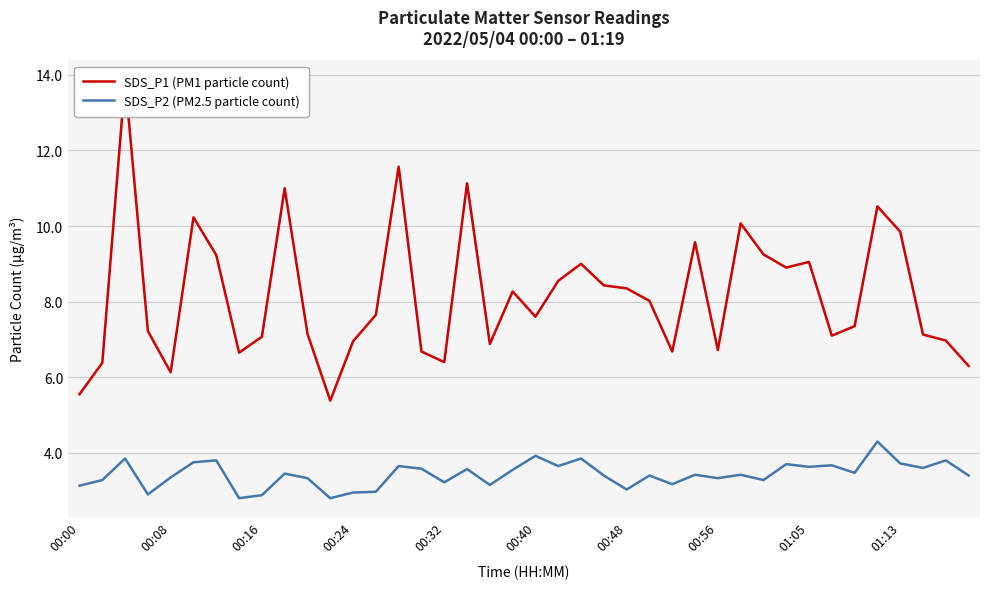

The value of SDS_P2 (PM2.5 particle count) at 00:48 is 0.8. True or false?

False